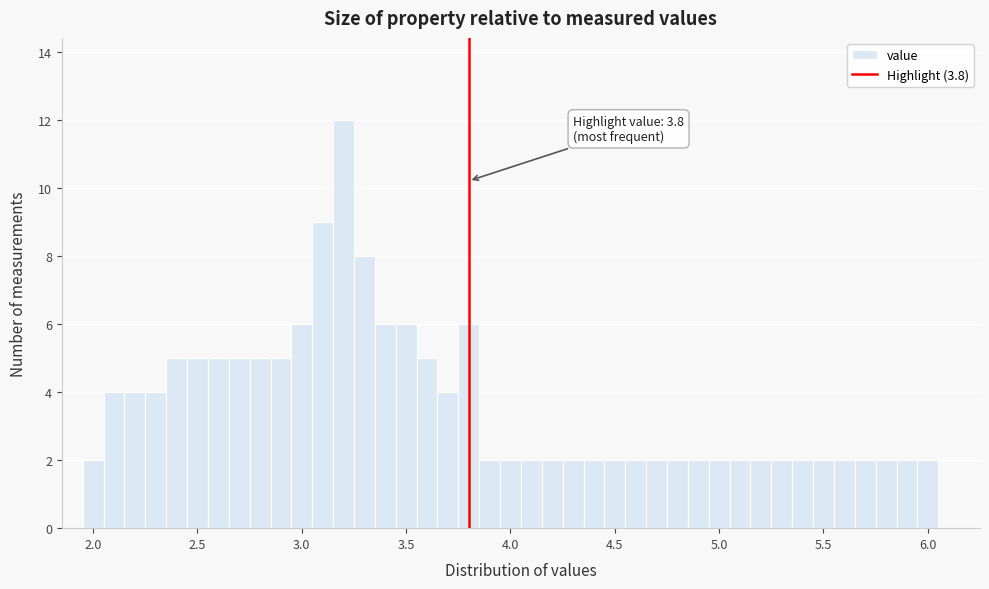

Read against the x-axis, roughly where is the centre of the tallest bar?

3.20